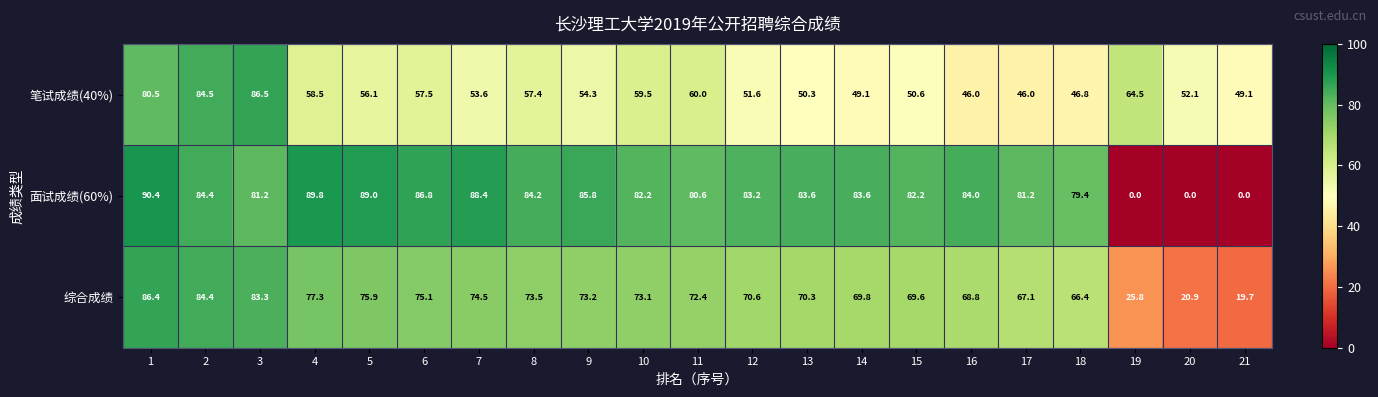

Count the number of data series in this chart.

3